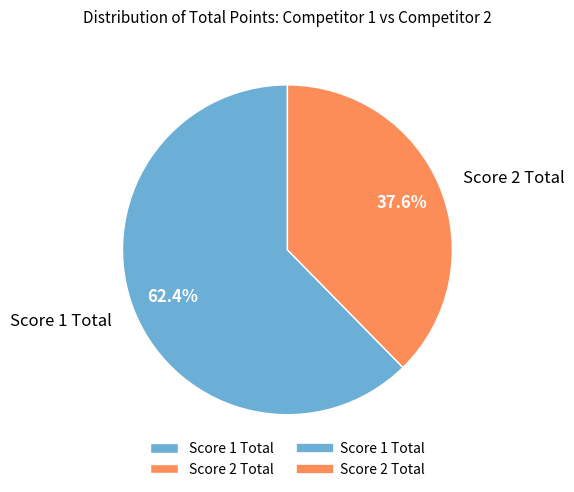

Which category has the biggest portion of the pie?

Score 1 Total